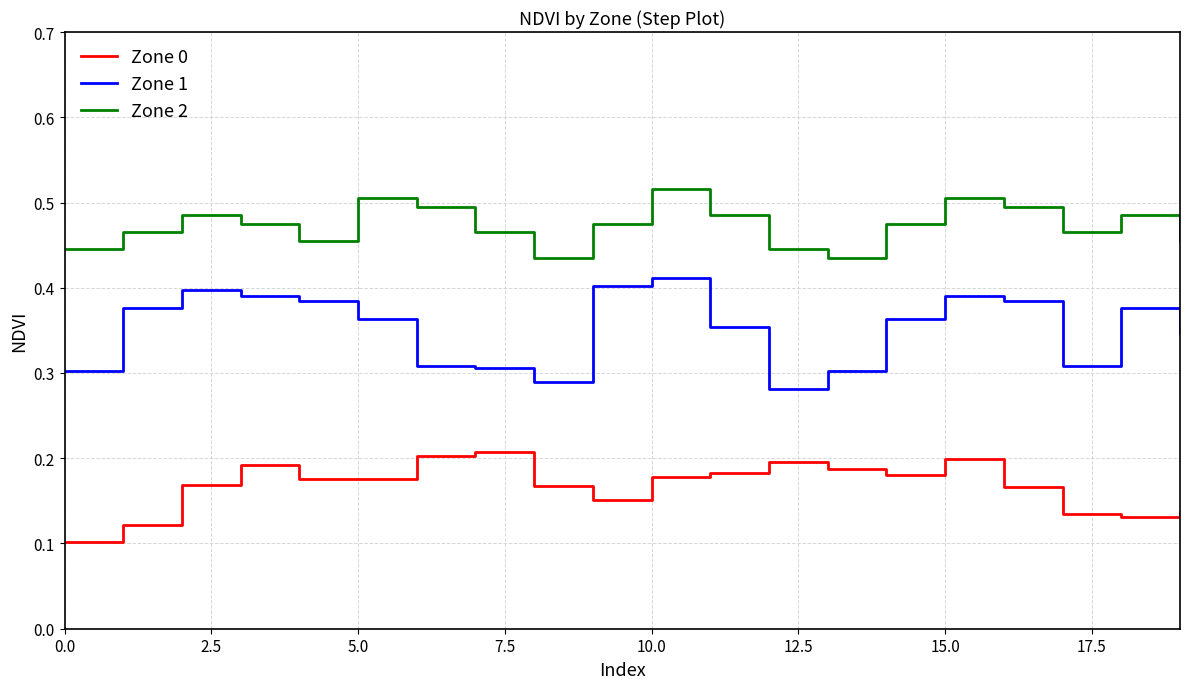

List the series in order of their overall mean, lowest first.

Zone 0, Zone 1, Zone 2